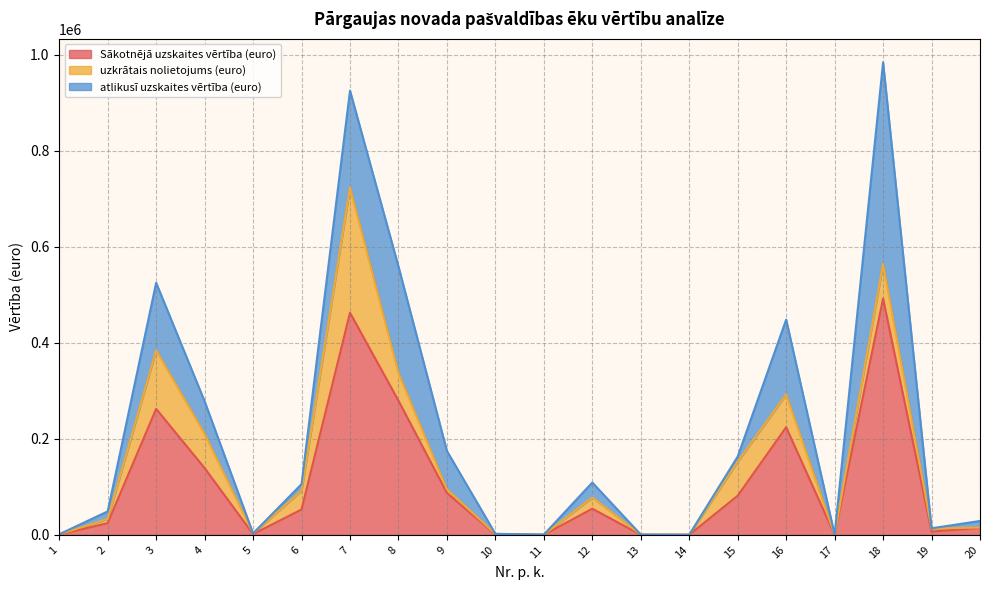

Between 3 and 7, which is larger?

7